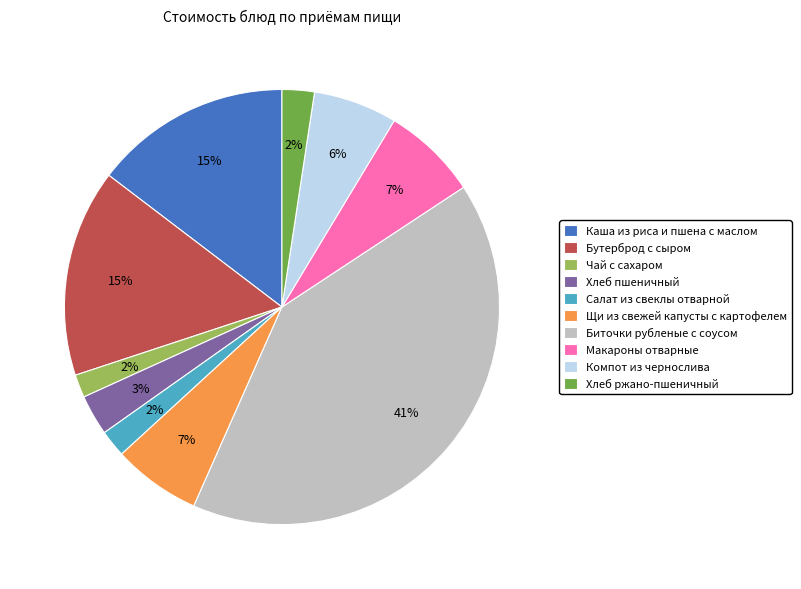

Do Хлеб пшеничный and Салат из свеклы отварной together represent more than half of the pie?

No